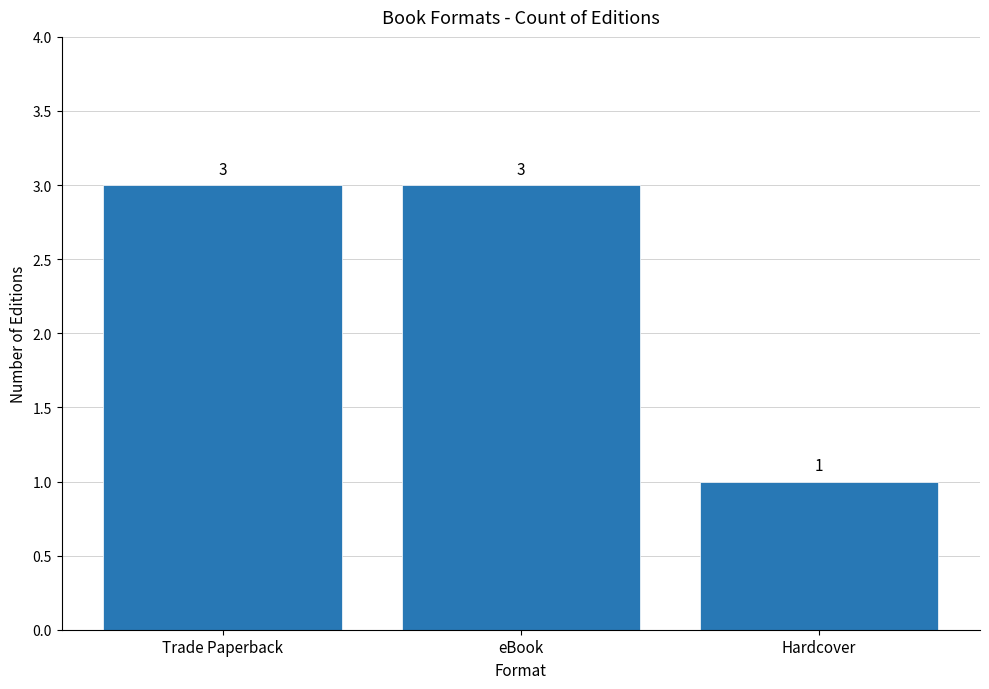

The value at Trade Paperback is 5. True or false?

False